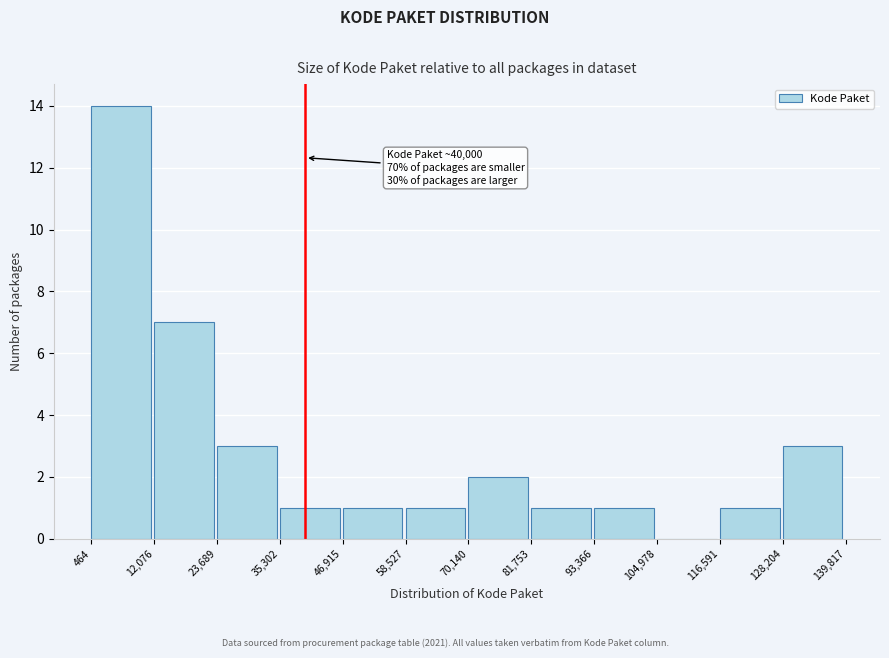

Which range on the x-axis has the tallest bar?

464 to 12,076